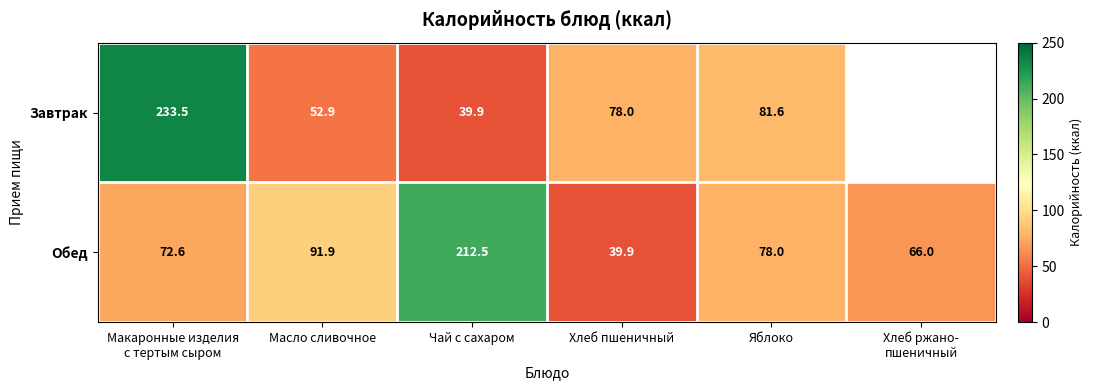

Rank the series at Хлеб пшеничный from highest to lowest value.

Завтрак, Обед